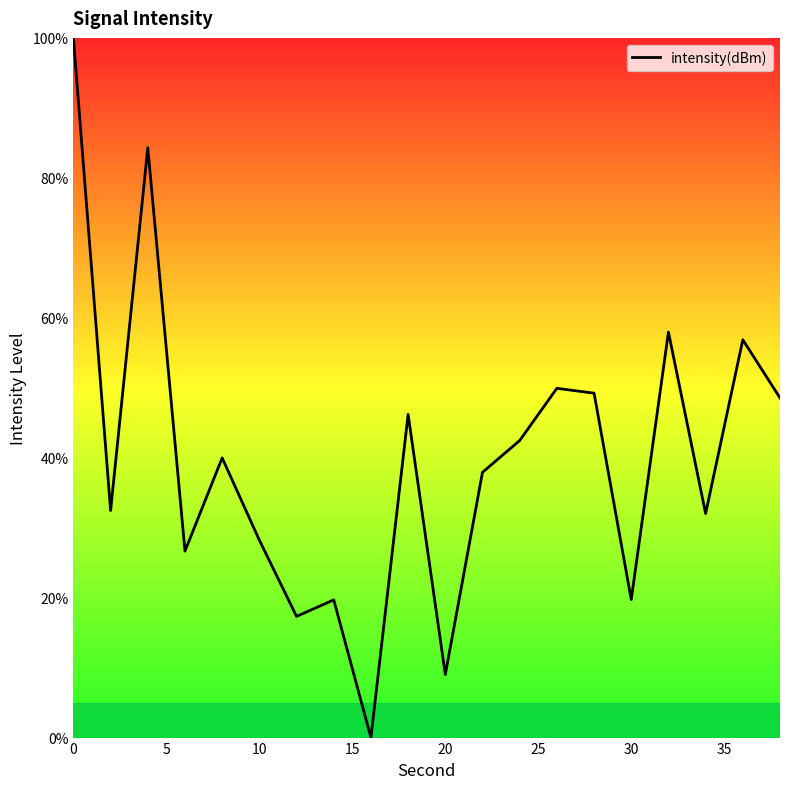

Reading left to right, transcribe all the data shown in this chart.

100.0	32.4	84.3	26.7	40.0	28.2	17.3	19.7	0.0	46.2	9.0	37.9	42.5	49.9	49.2	19.7	58.0	32.0	56.9	48.5